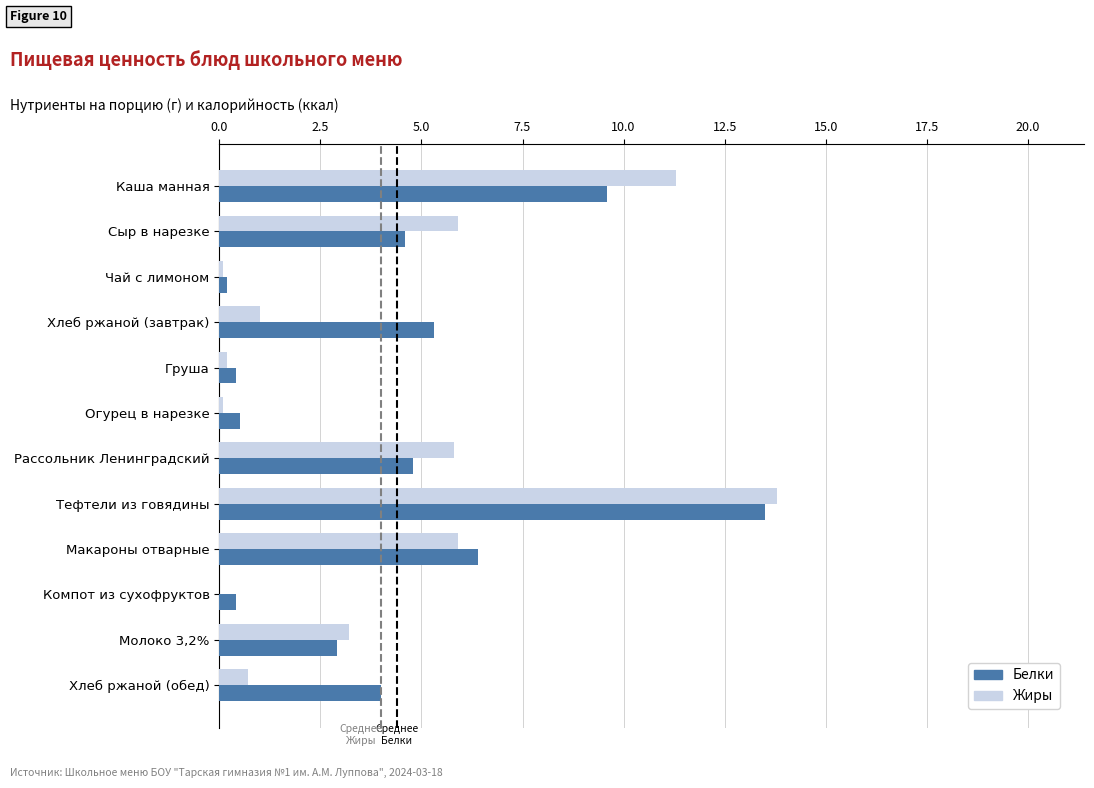

True or false: Жиры has a value of 5.8 at Рассольник Ленинградский.

True